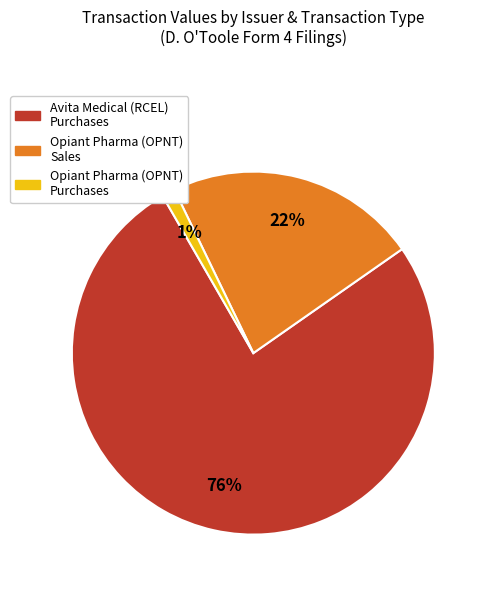

To the nearest percent, what is the average slice percentage?

33%